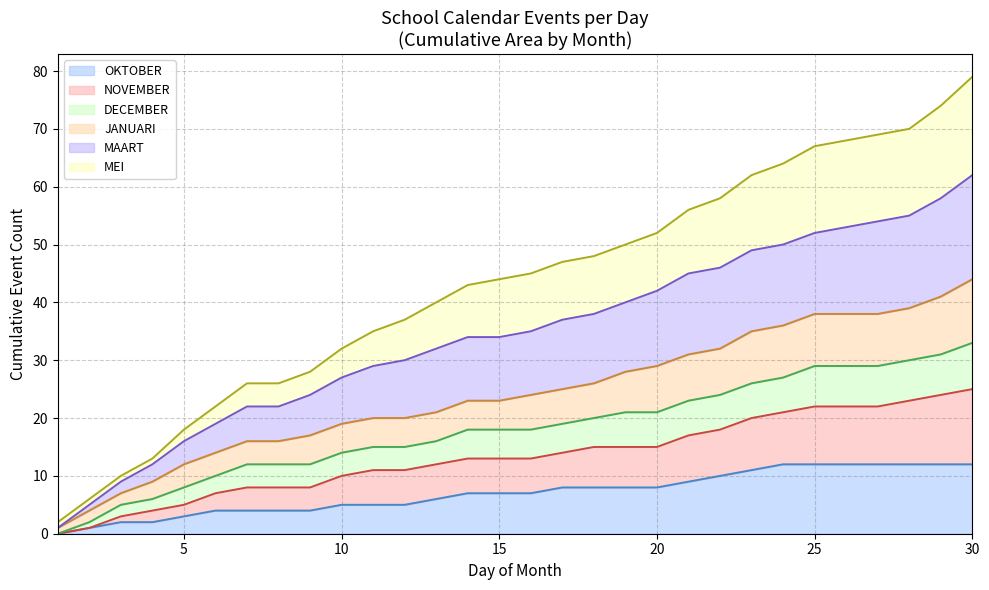

What is the difference between the highest and lowest values at 12?

32